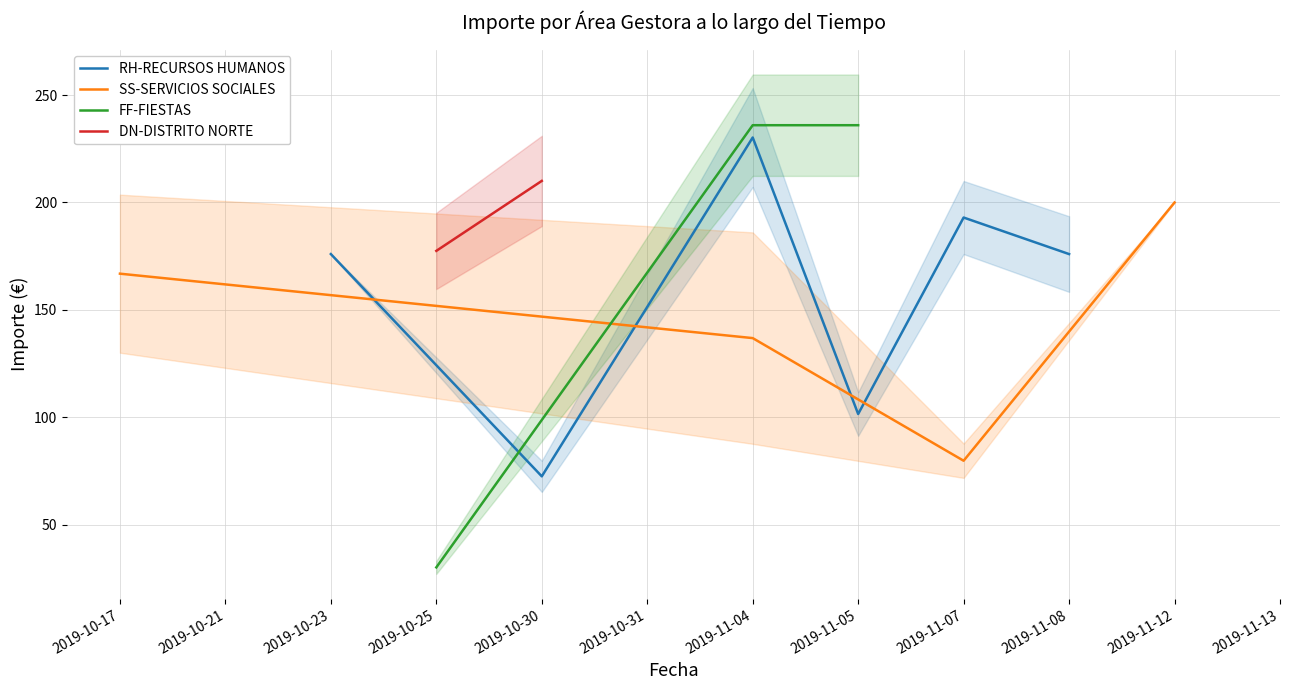

Is it true that RH-RECURSOS HUMANOS equals 109.4 at 2019-10-30?

False